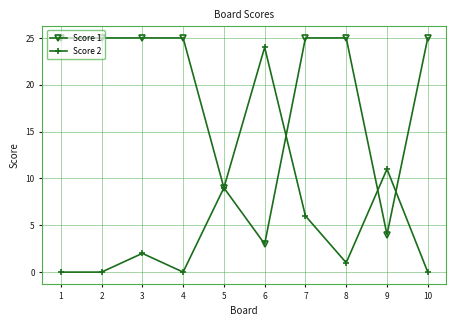

After their last crossing, which series has the higher values: Score 1 or Score 2?

Score 1